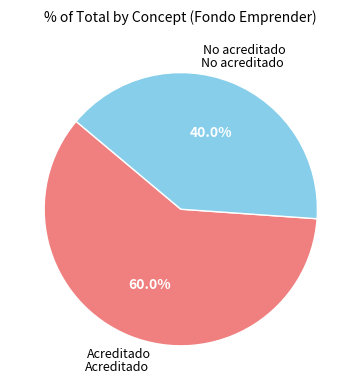

How many slices are in this pie chart?

2